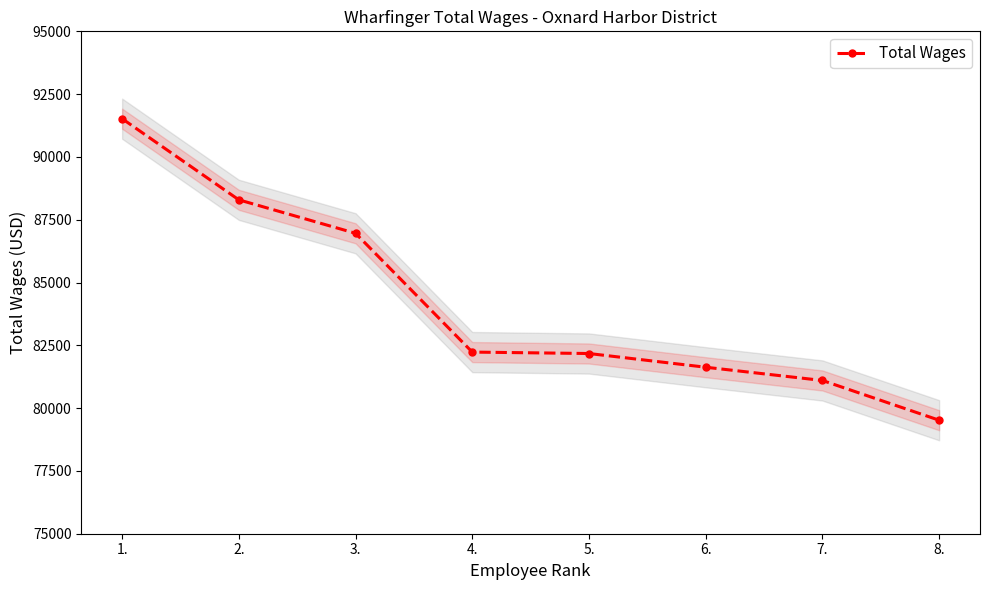

What is the difference between the maximum and minimum values?

12004